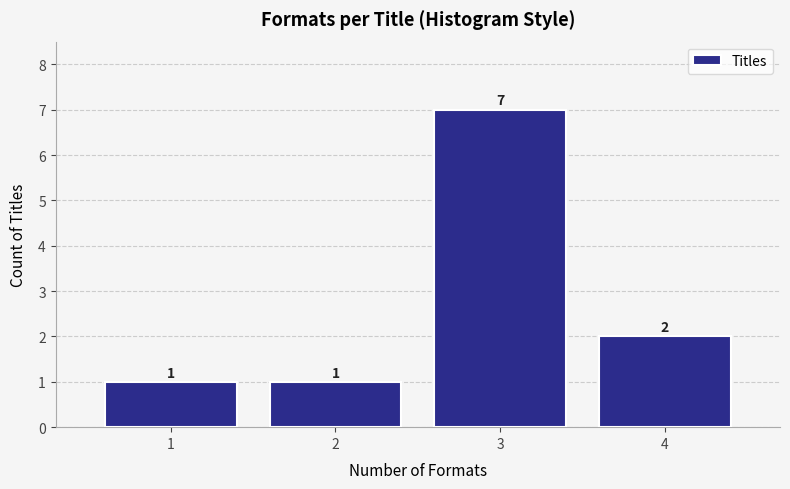

Reading left to right, transcribe this chart: for each bar, give the range it covers on the x-axis and its height.

0.5 to 1.5: 1
1.5 to 2.5: 1
2.5 to 3.5: 7
3.5 to 4.5: 2